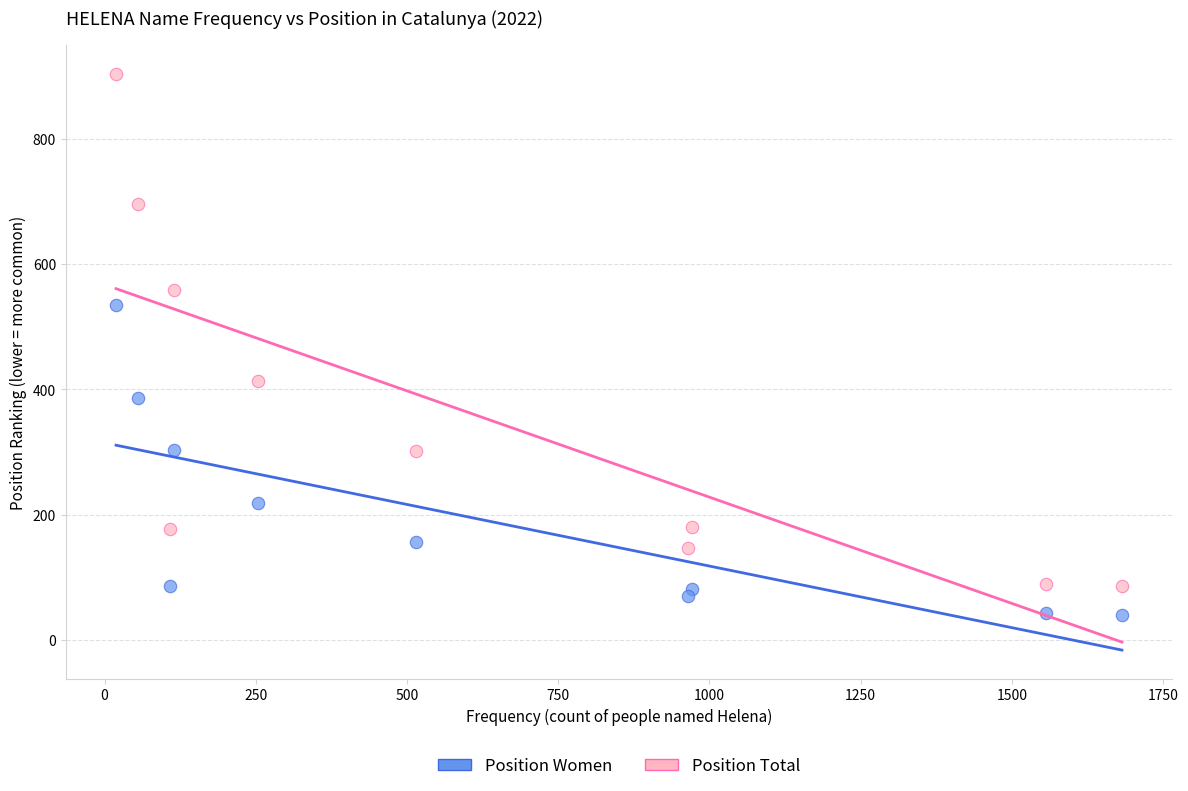

What are all the series names shown in the legend?

Position Women, Position Total